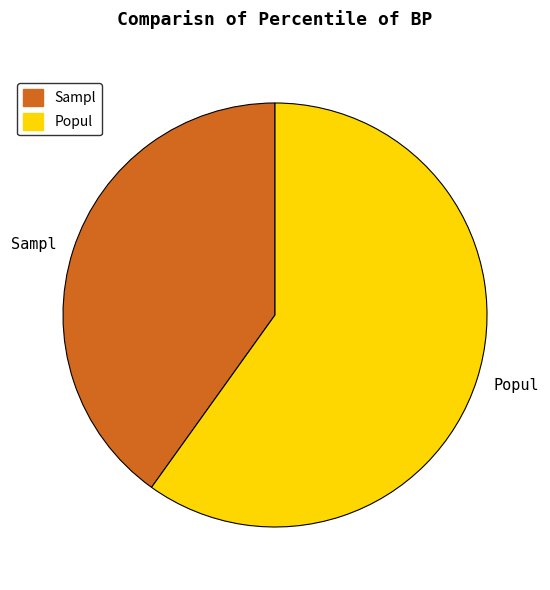

The Sampl slice represents 29% of the pie. True or false?

False